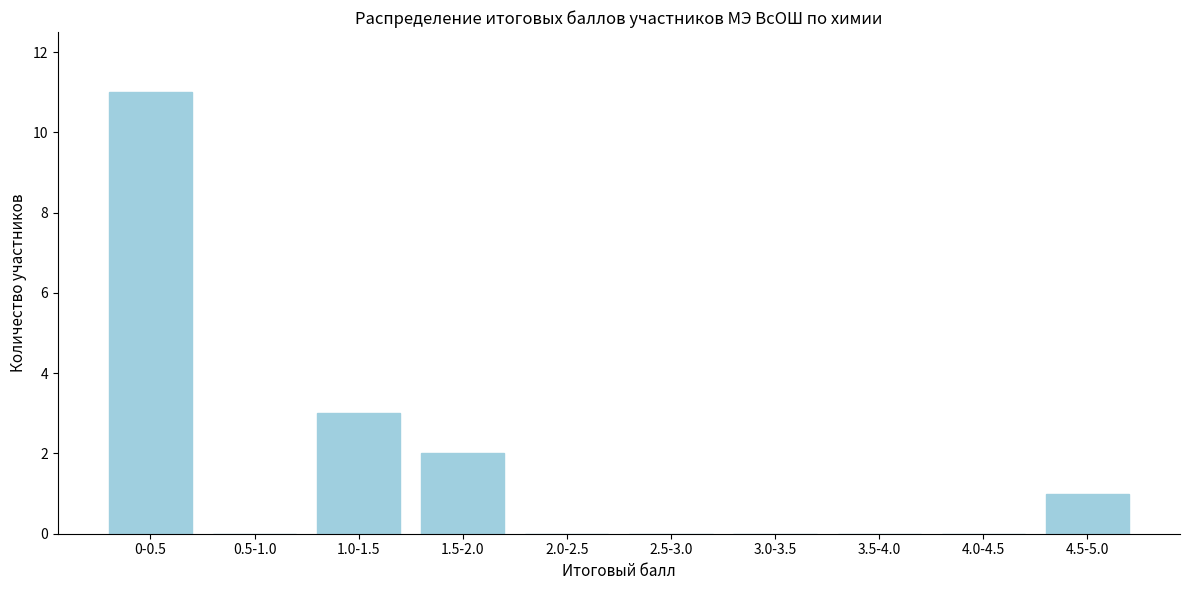

Reading left to right, what are all the values shown in this chart?

0-0.5=11	0.5-1.0=0	1.0-1.5=3	1.5-2.0=2	2.0-2.5=0	2.5-3.0=0	3.0-3.5=0	3.5-4.0=0	4.0-4.5=0	4.5-5.0=1